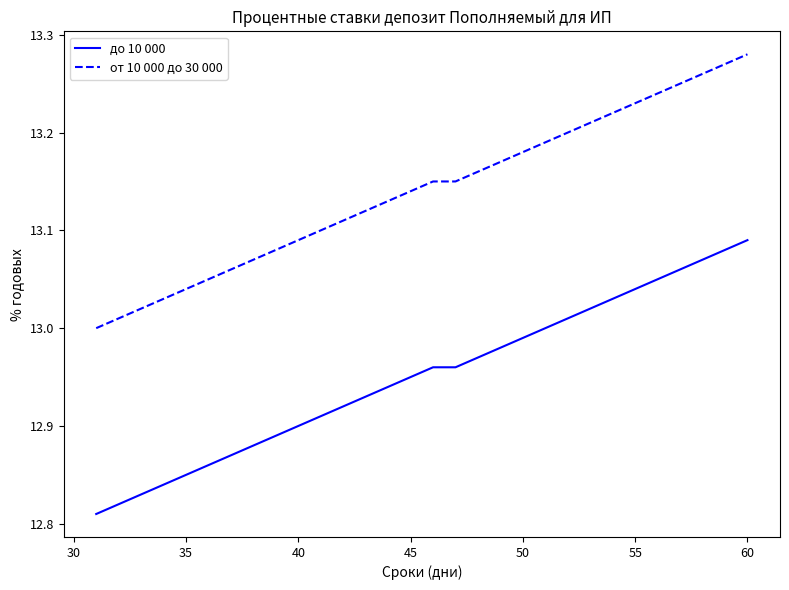

List the series in order of their overall mean, lowest first.

до 10 000, от 10 000 до 30 000